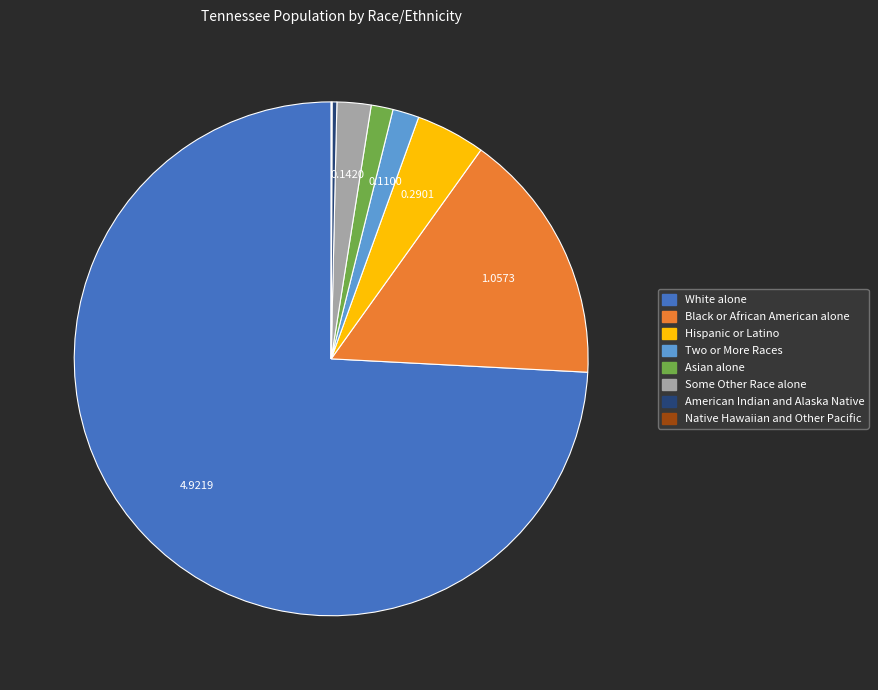

Which category has the biggest portion of the pie?

White alone